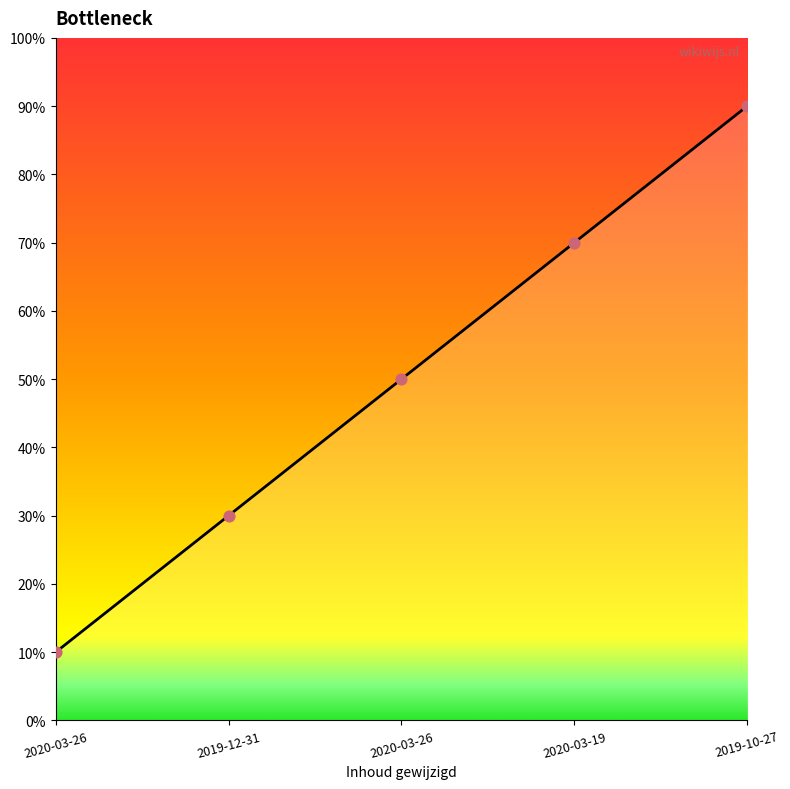

Which has a higher value, 2020-03-19 or 2019-12-31?

2020-03-19